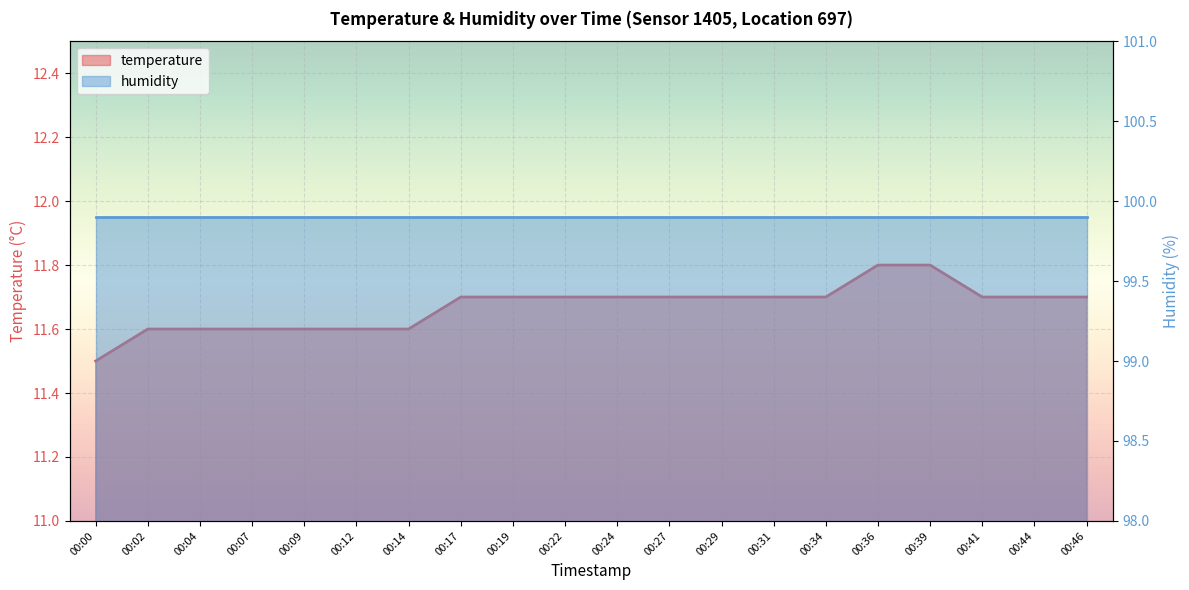

Between 00:04 and 00:00, which is larger?

00:04